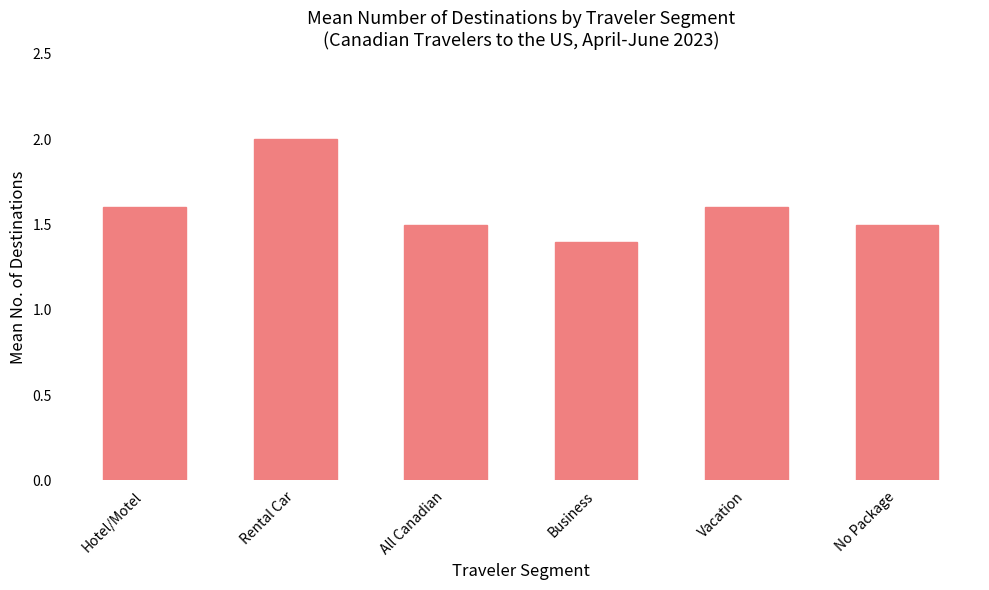

How many series are shown in this chart?

1